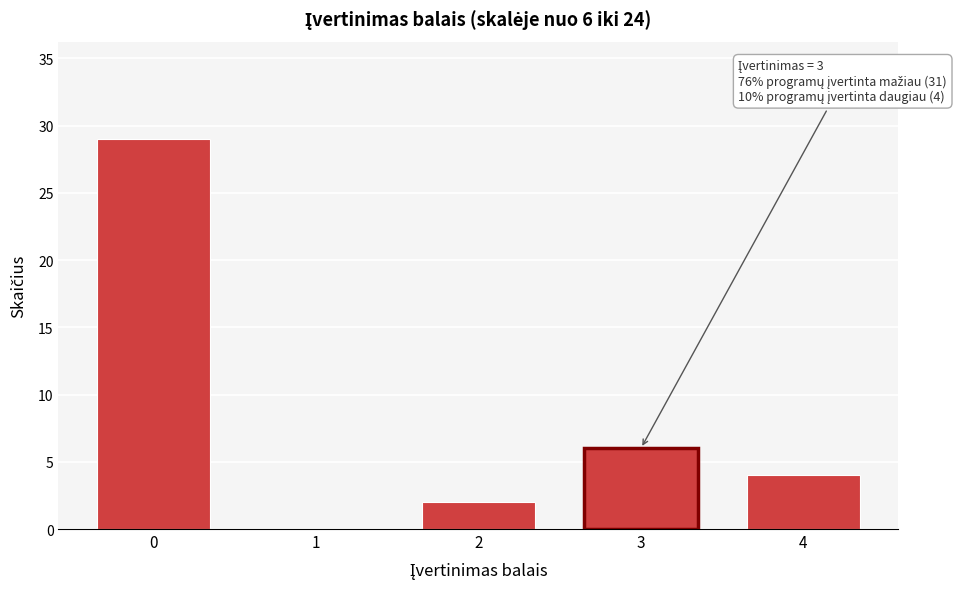

Reading right to left, extract all data points from this chart.

4=4	3=6	2=2	1=0	0=29